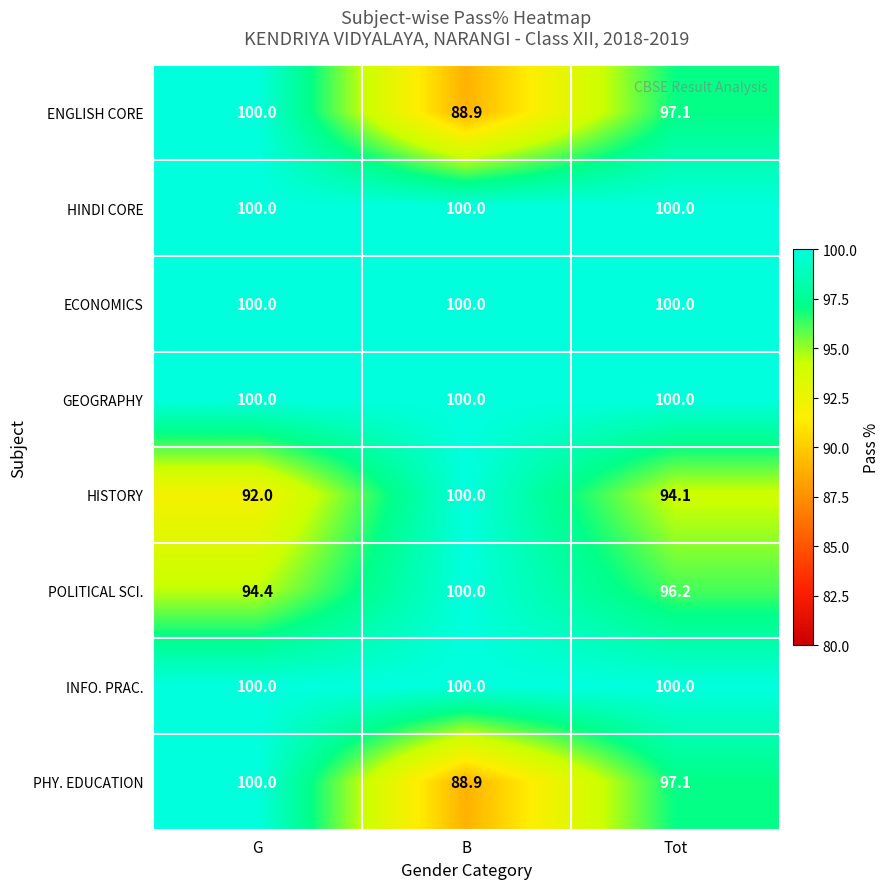

At which category is the sum across all series the highest?

G